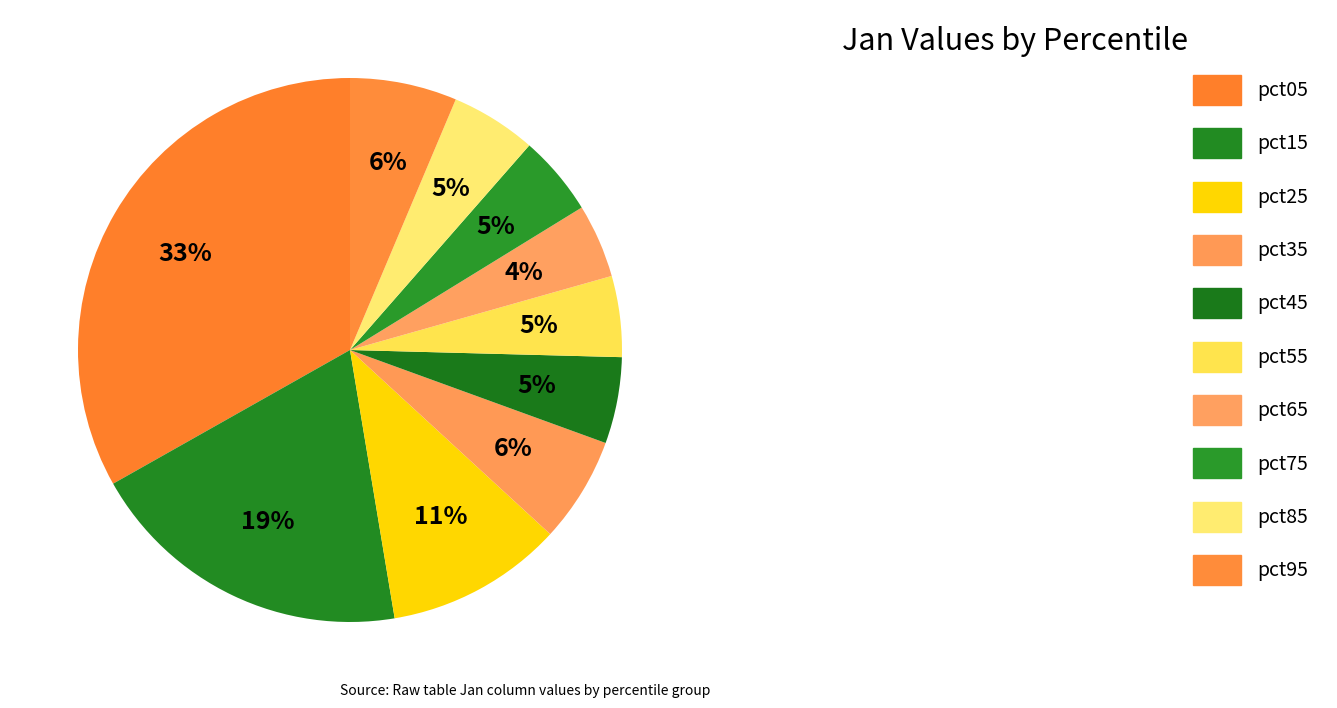

Which category has the smallest portion of the pie?

pct65